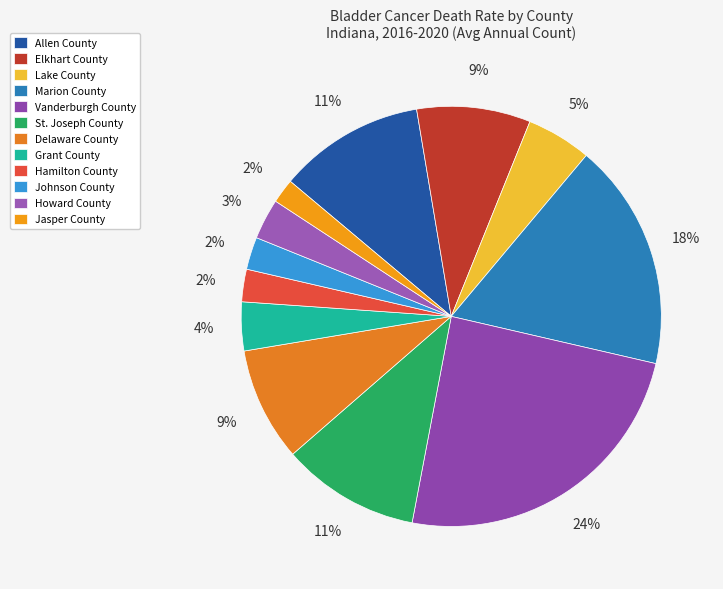

Is it true that Johnson County is 1% of the pie?

False